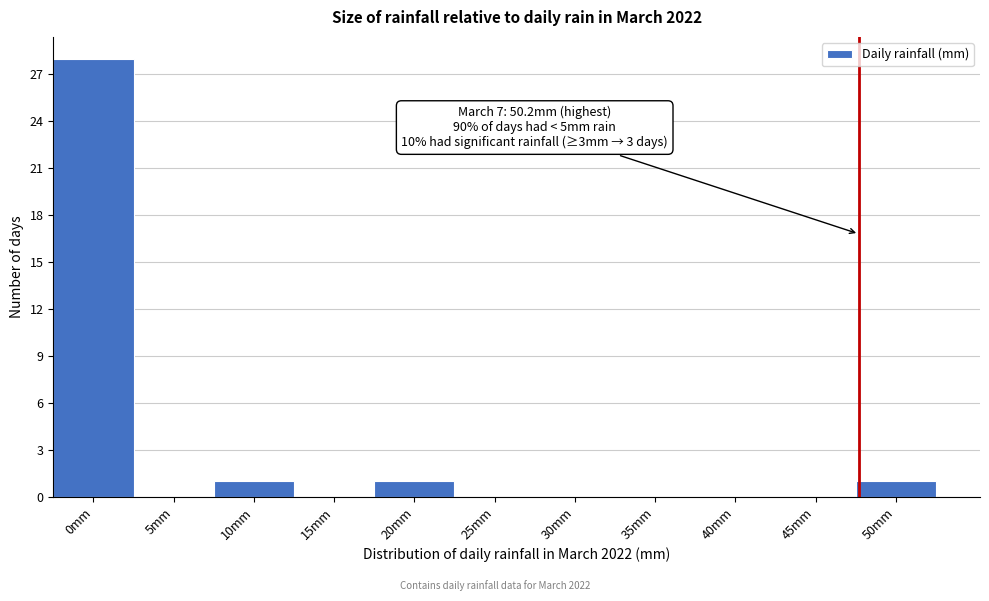

Reading left to right, extract all data points from this chart.

0mm=28	5mm=0	10mm=1	15mm=0	20mm=1	25mm=0	30mm=0	35mm=0	40mm=0	45mm=0	50mm=1